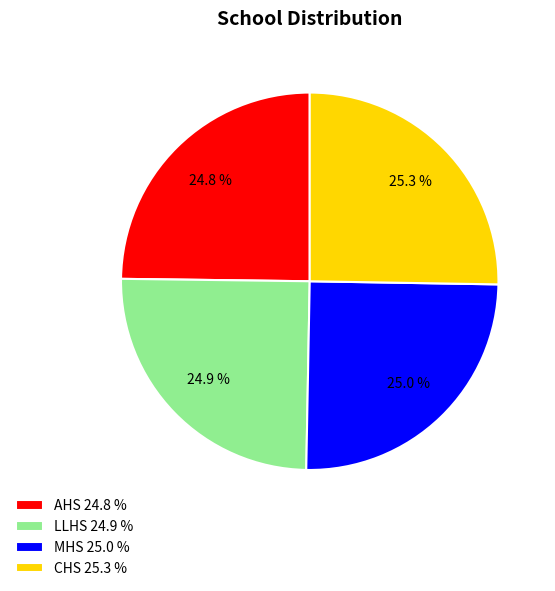

What is the ratio of the value at CHS to the value at AHS?

1.0